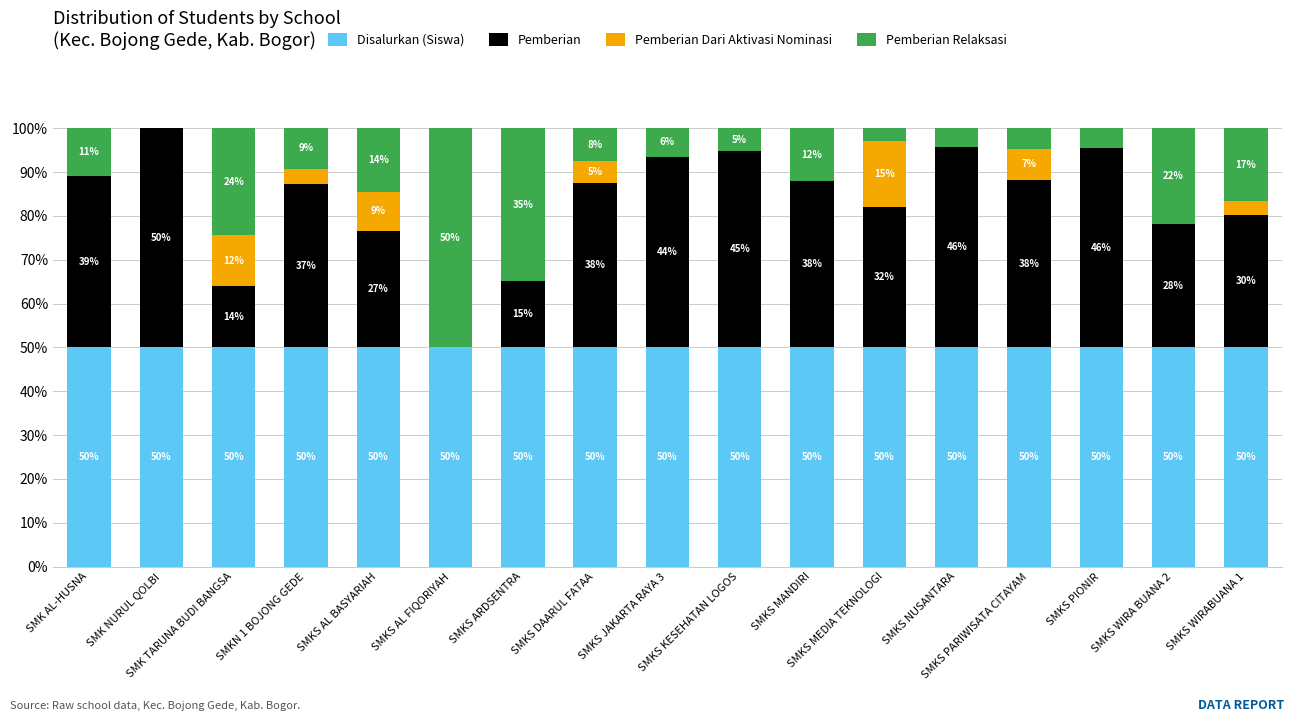

What are all the series names shown in the legend?

Disalurkan (Siswa), Pemberian, Pemberian Dari Aktivasi Nominasi, Pemberian Relaksasi